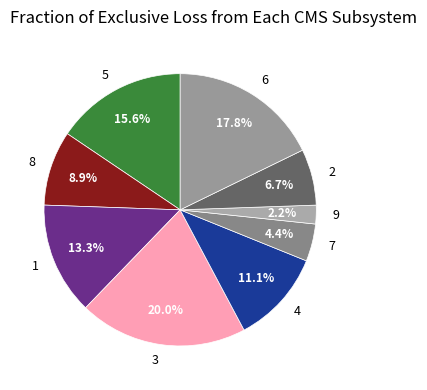

Which has a higher value, 8 or 4?

4